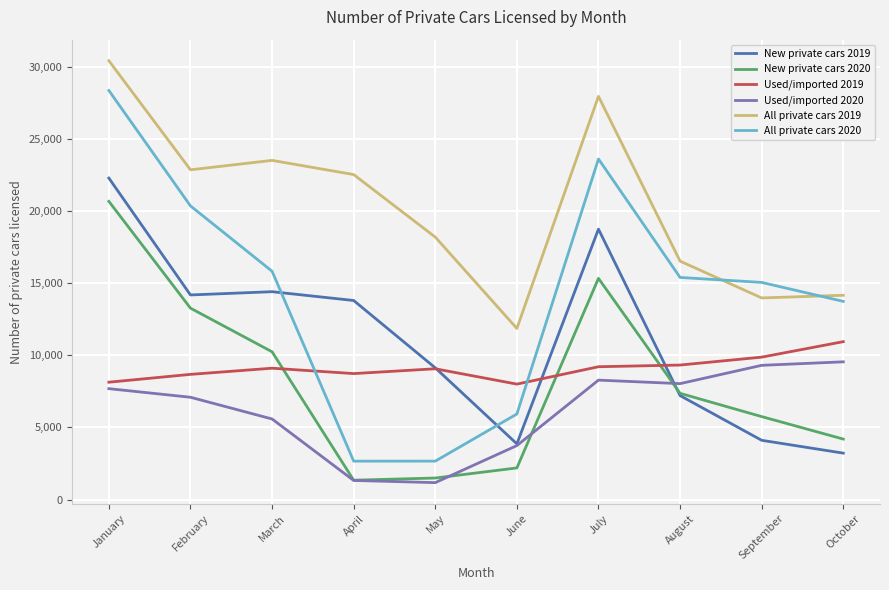

Is the value of Used/imported 2020 at June greater than the value of New private cars 2020 at February?

No